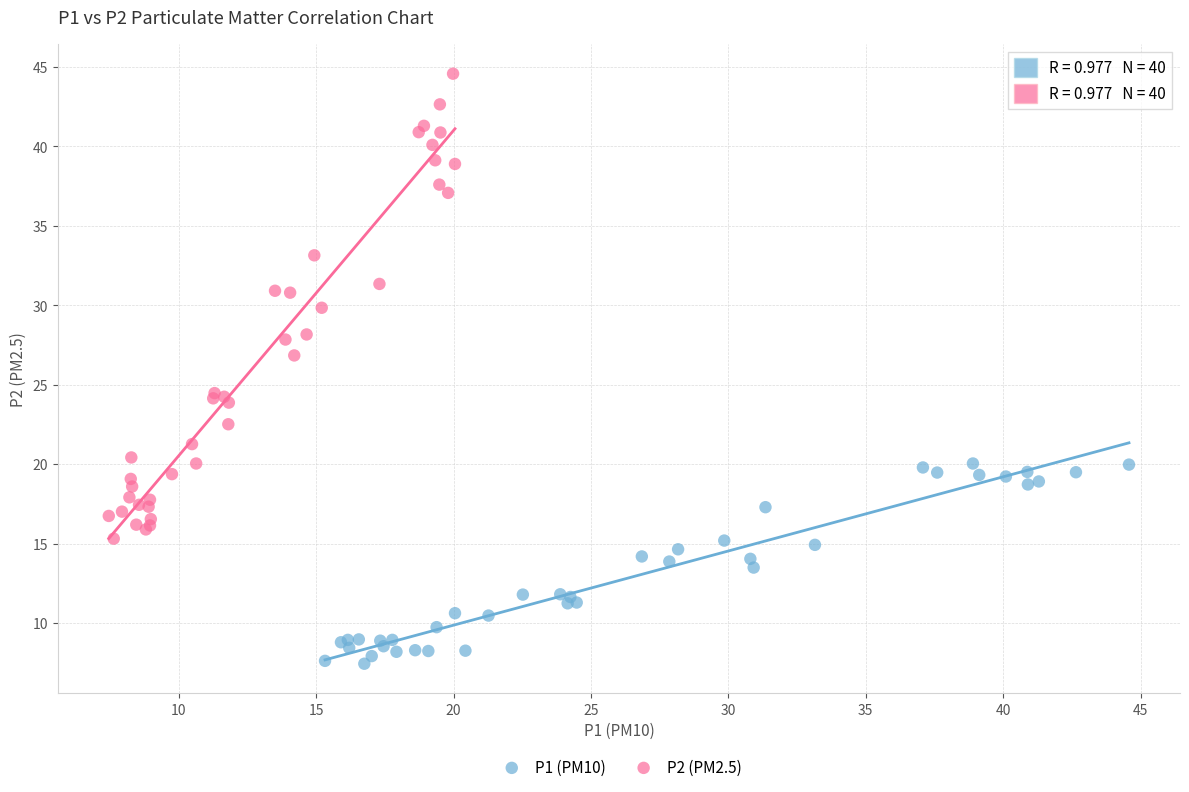

Which series reaches the maximum Y coordinate?

P2 (PM2.5)